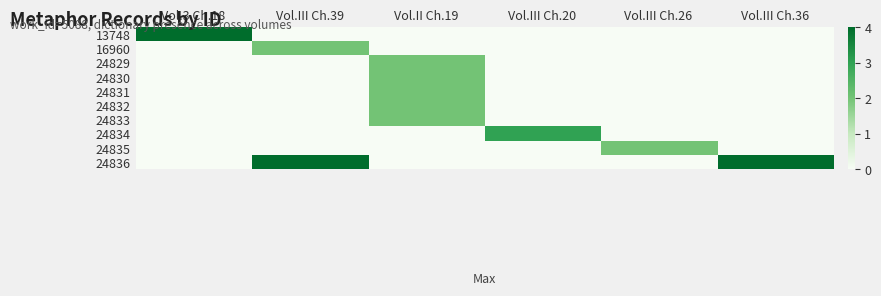

Reading left to right, extract all data points from this chart.

13748: Vol.3 Ch.18=4	Vol.III Ch.39=0	Vol.II Ch.19=0	Vol.III Ch.20=0	Vol.III Ch.26=0	Vol.III Ch.36=0
16960: Vol.3 Ch.18=0	Vol.III Ch.39=2	Vol.II Ch.19=0	Vol.III Ch.20=0	Vol.III Ch.26=0	Vol.III Ch.36=0
24829: Vol.3 Ch.18=0	Vol.III Ch.39=0	Vol.II Ch.19=2	Vol.III Ch.20=0	Vol.III Ch.26=0	Vol.III Ch.36=0
24830: Vol.3 Ch.18=0	Vol.III Ch.39=0	Vol.II Ch.19=2	Vol.III Ch.20=0	Vol.III Ch.26=0	Vol.III Ch.36=0
24831: Vol.3 Ch.18=0	Vol.III Ch.39=0	Vol.II Ch.19=2	Vol.III Ch.20=0	Vol.III Ch.26=0	Vol.III Ch.36=0
24832: Vol.3 Ch.18=0	Vol.III Ch.39=0	Vol.II Ch.19=2	Vol.III Ch.20=0	Vol.III Ch.26=0	Vol.III Ch.36=0
24833: Vol.3 Ch.18=0	Vol.III Ch.39=0	Vol.II Ch.19=2	Vol.III Ch.20=0	Vol.III Ch.26=0	Vol.III Ch.36=0
24834: Vol.3 Ch.18=0	Vol.III Ch.39=0	Vol.II Ch.19=0	Vol.III Ch.20=3	Vol.III Ch.26=0	Vol.III Ch.36=0
24835: Vol.3 Ch.18=0	Vol.III Ch.39=0	Vol.II Ch.19=0	Vol.III Ch.20=0	Vol.III Ch.26=2	Vol.III Ch.36=0
24836: Vol.3 Ch.18=0	Vol.III Ch.39=4	Vol.II Ch.19=0	Vol.III Ch.20=0	Vol.III Ch.26=0	Vol.III Ch.36=4